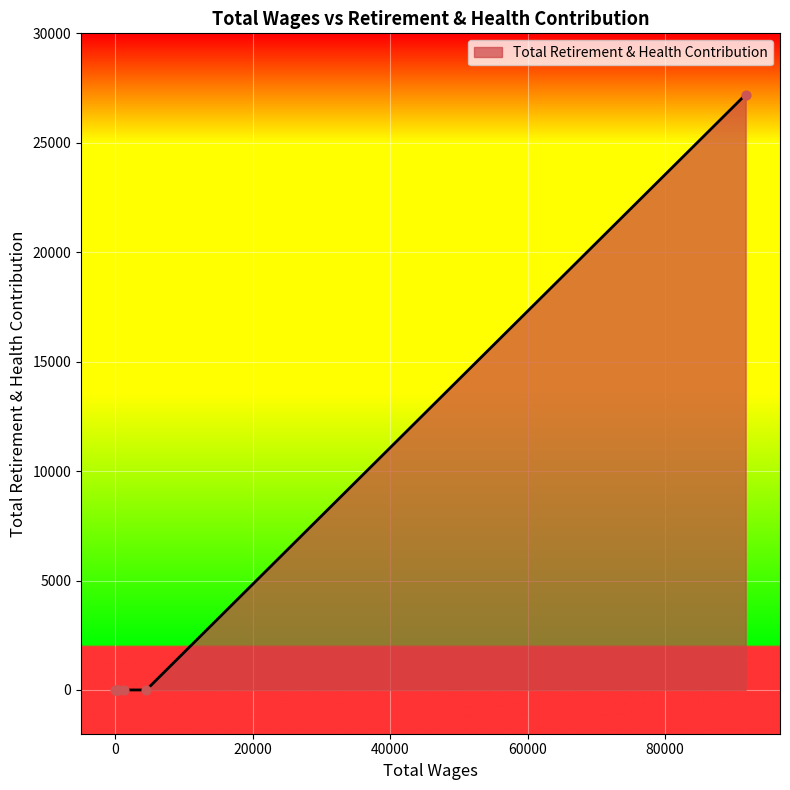

What is the greatest value displayed?

27203